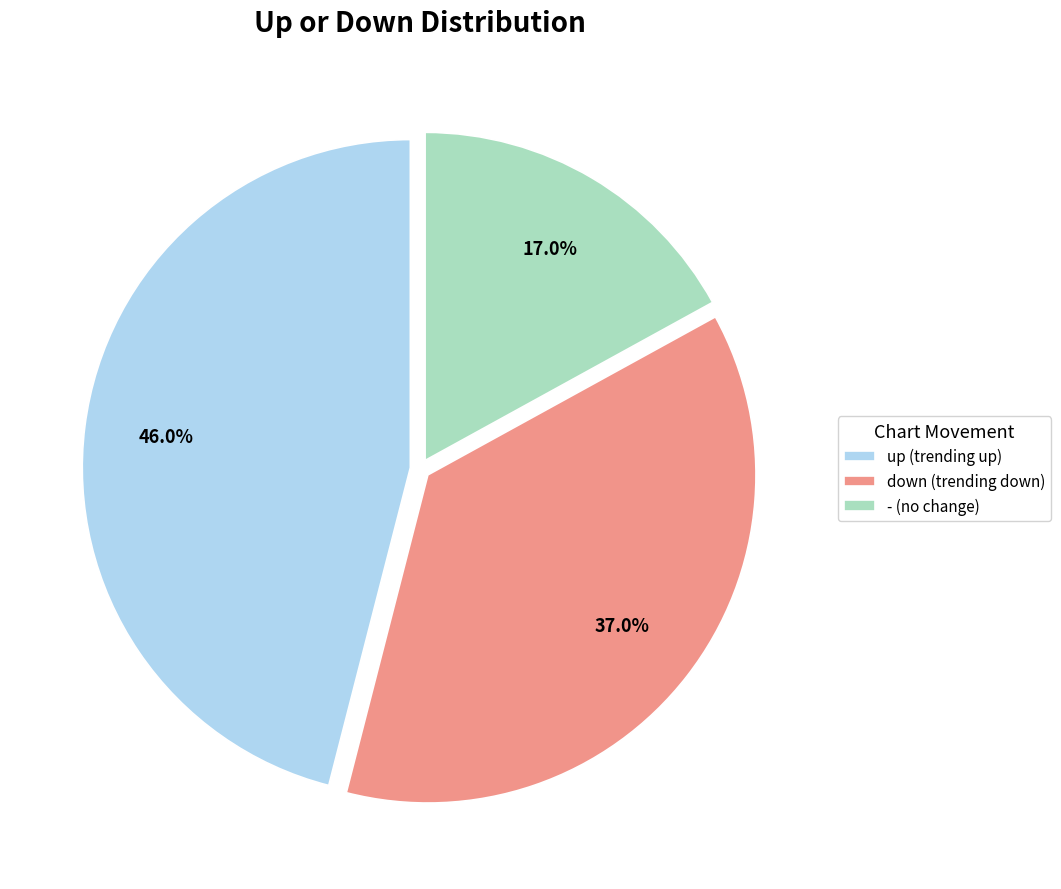

Approximately how many times larger is the value at up compared to down?

1.2